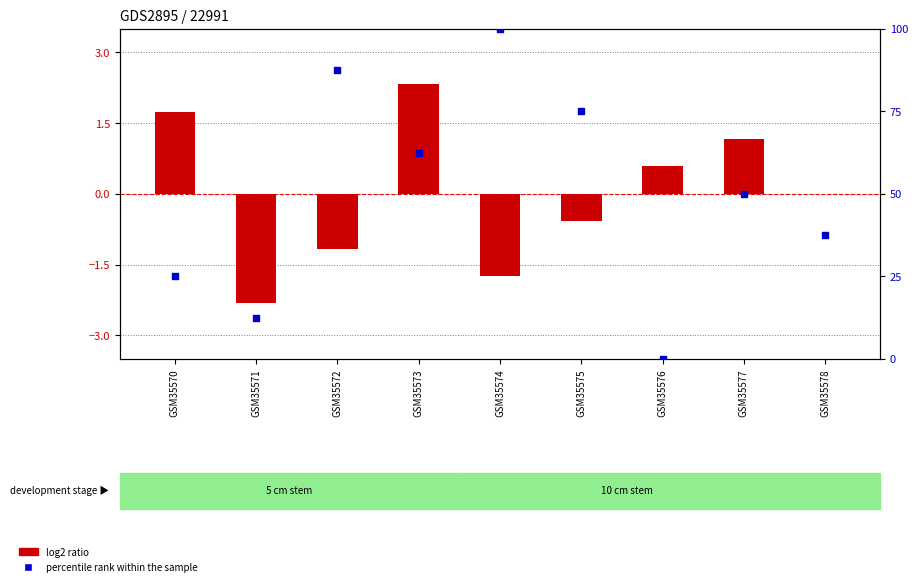

Which series has the widest spread of Y values?

percentile rank within the sample